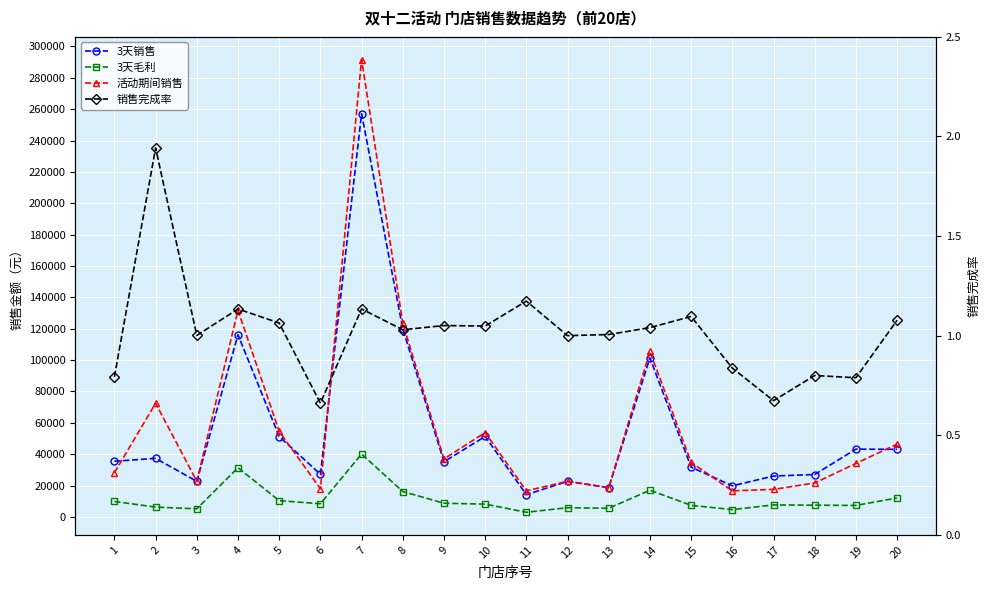

True or false: 销售完成率 has more than 2 interior local peaks.

True